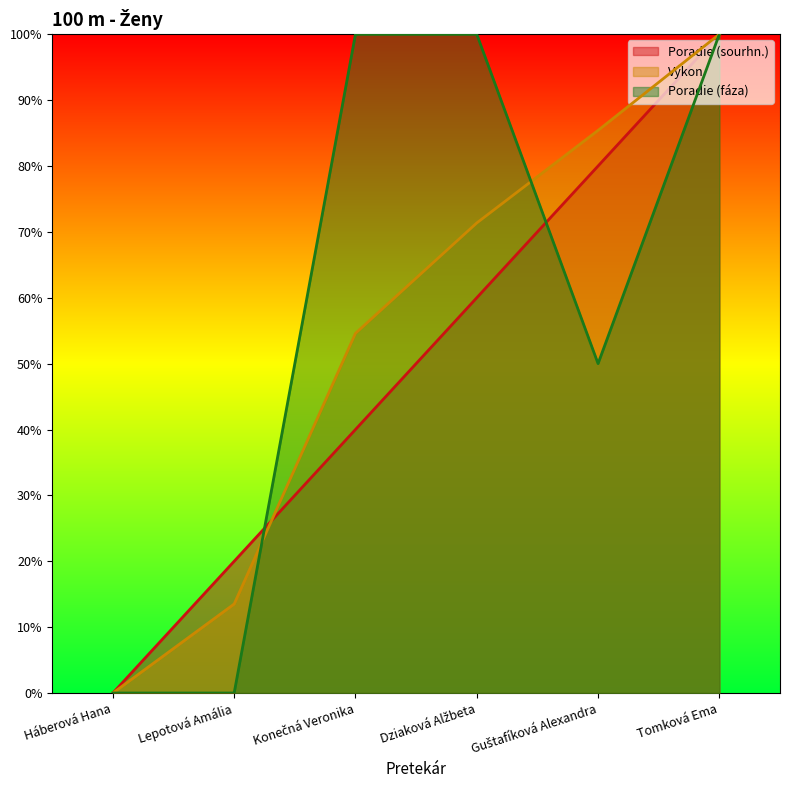

Which series ends up on top after the final intersection of Poradie (sourhn.) and Poradie (fáza)?

Poradie (sourhn.)